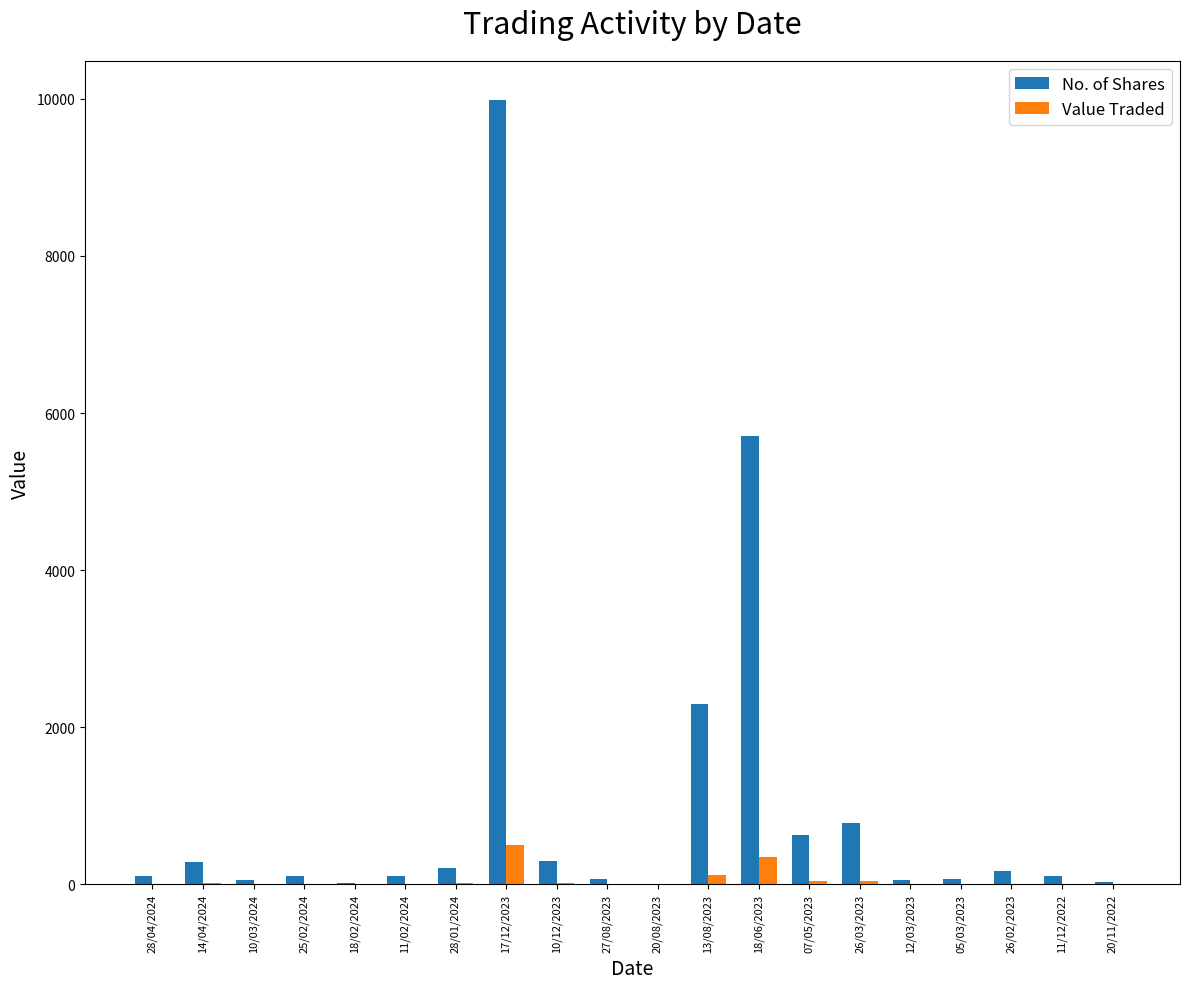

How many data points does each series have?

20